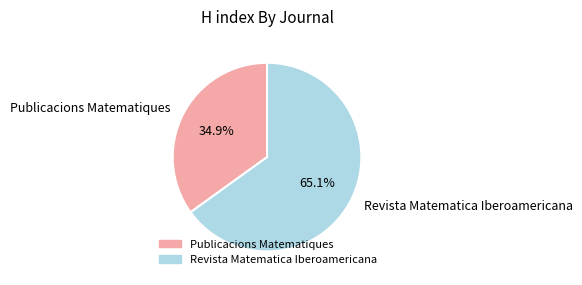

To the nearest percent, what portion does Publicacions Matematiques represent?

35%